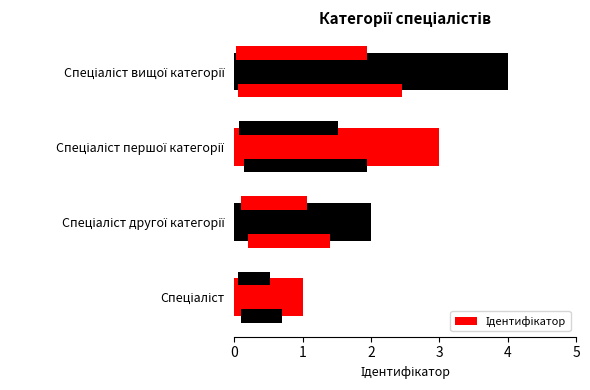

What is the maximum value shown in the chart?

4